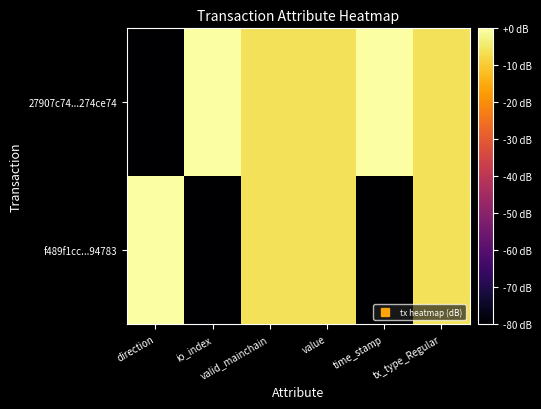

Reading left to right, transcribe all the data shown in this chart.

27907c74...274ce74: direction=-80.0	io_index=0.0	valid_mainchain=-6.0	value=-6.0	time_stamp=0.0	tx_type_Regular=-6.0
f489f1cc...94783: direction=0.0	io_index=-80.0	valid_mainchain=-6.0	value=-6.0	time_stamp=-80.0	tx_type_Regular=-6.0